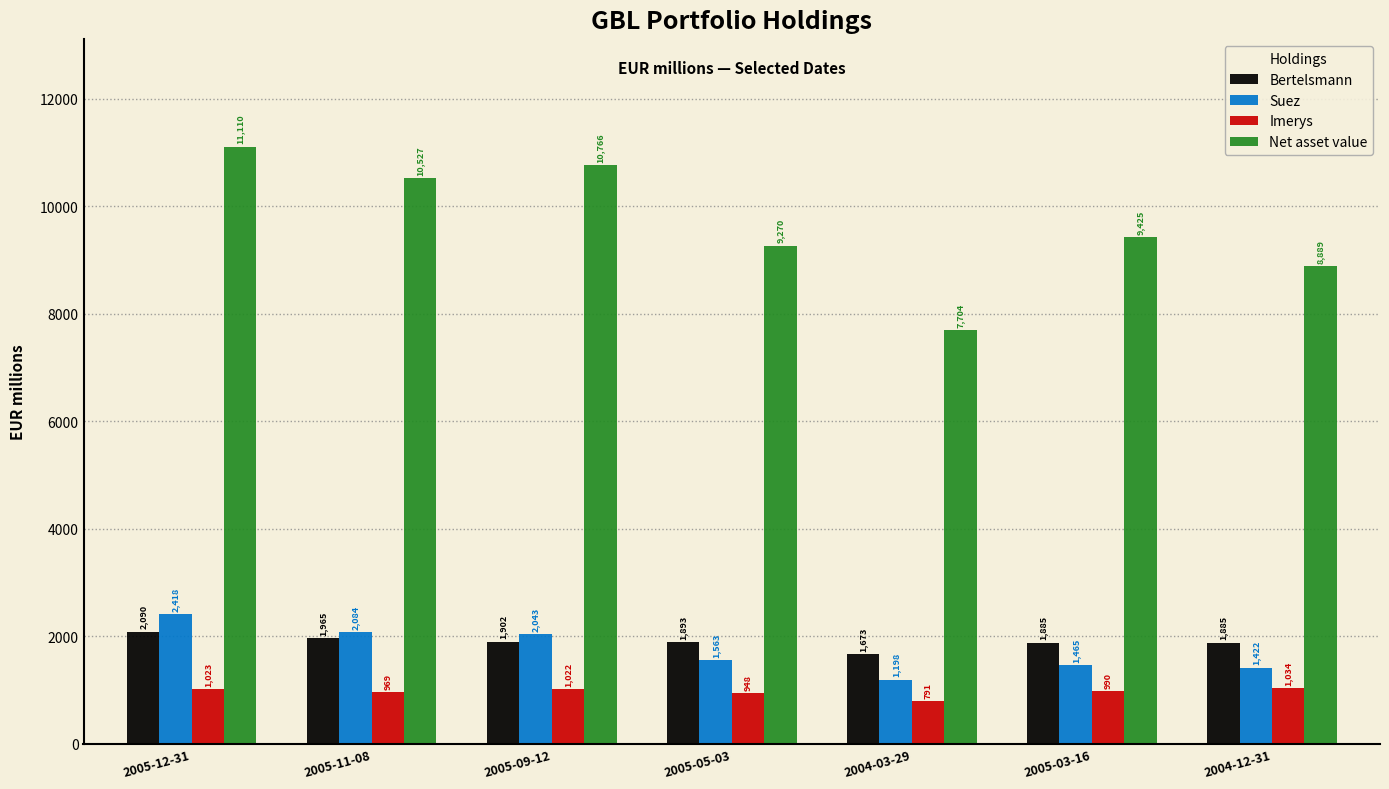

What is the value of the Suez bar at the 5th from the left?

1198